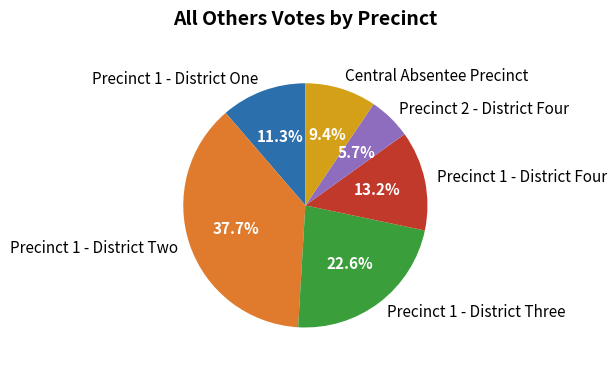

Combined, what portion of the pie is Central Absentee Precinct and Precinct 1 - District Four?

22.6%